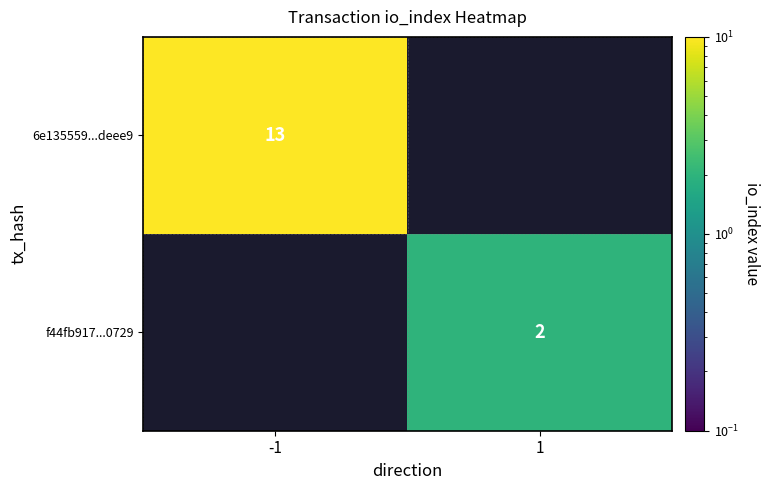

At how many categories does at least one series exceed 11?

1